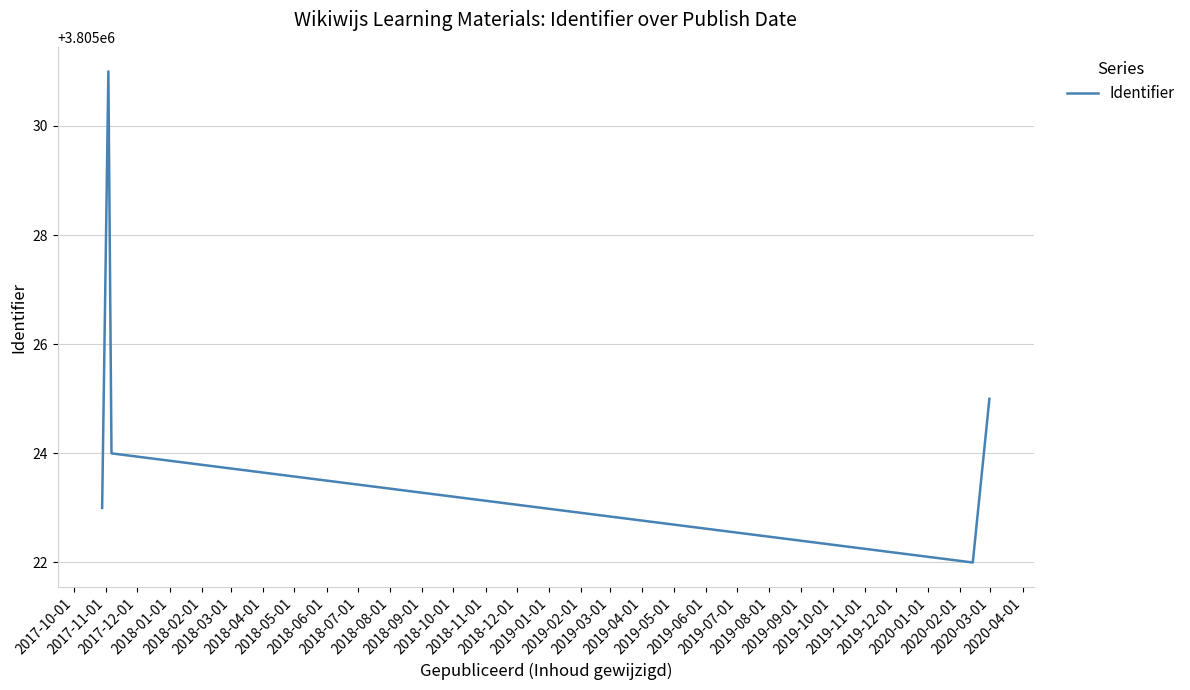

What is the difference between the maximum and second lowest values?

8